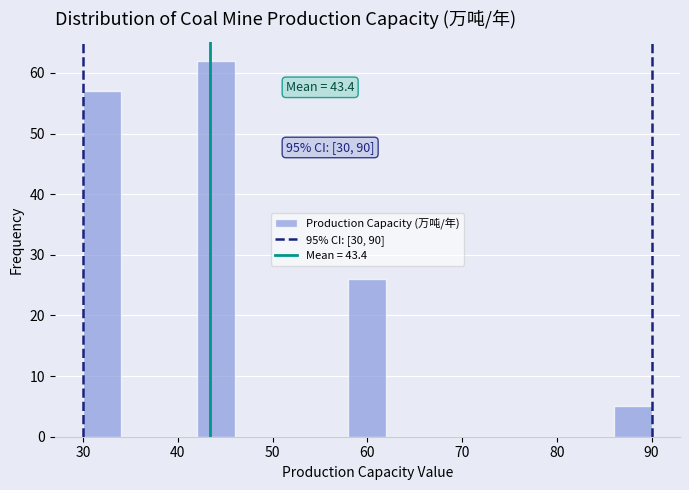

Over which range of the x-axis is the bar tallest?

42 to 46